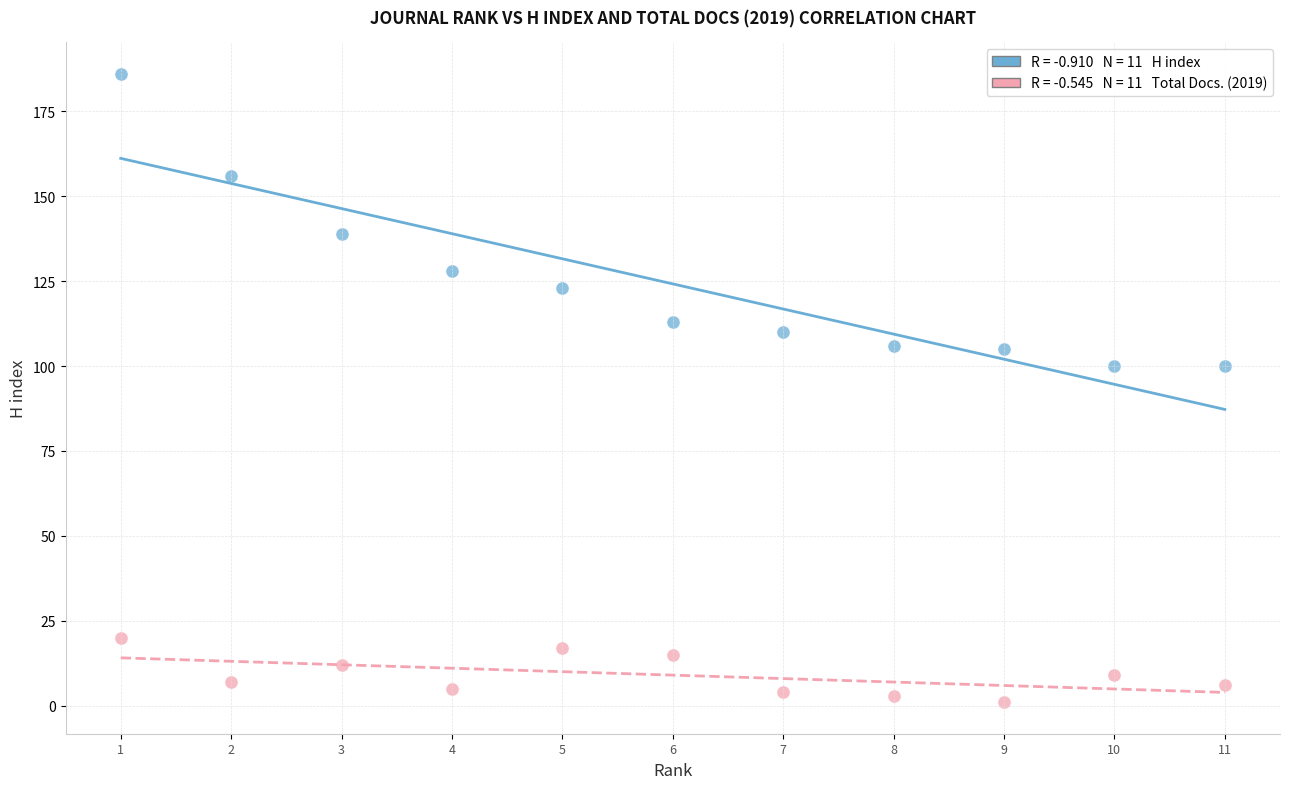

Across all data points, what is the range of Y values (max minus min)?

185